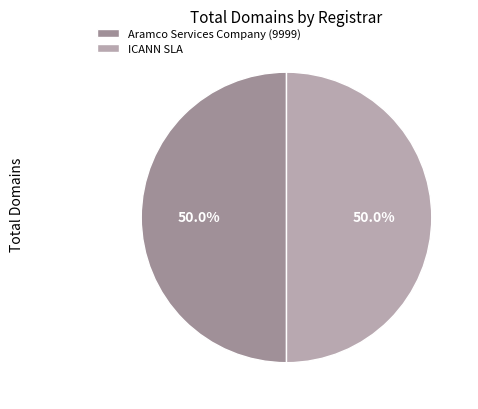

How many slices are in this pie chart?

2